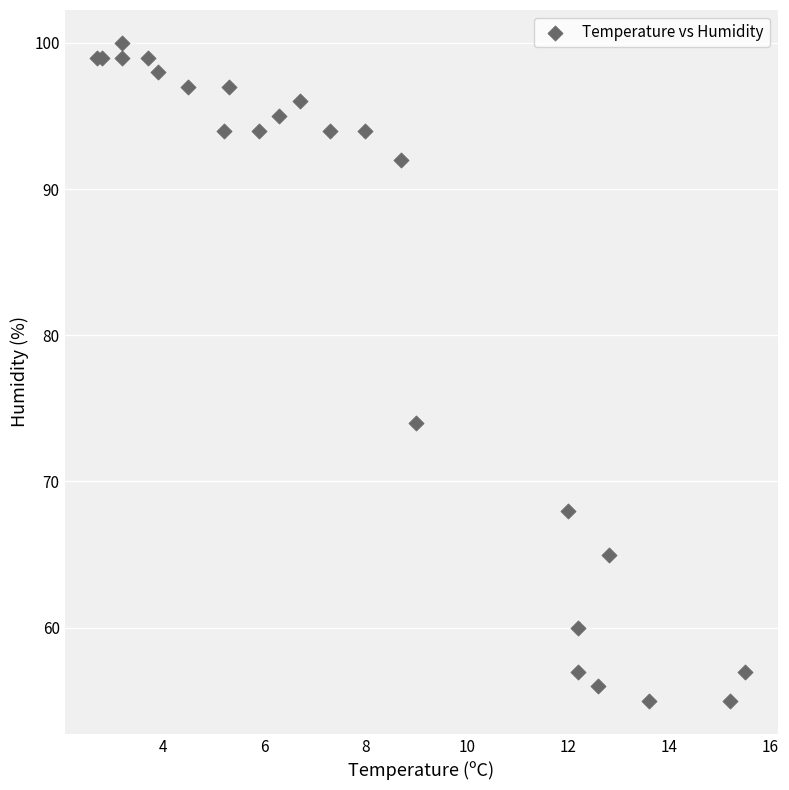

What Y value in the scatter plot is closest to 77?

74